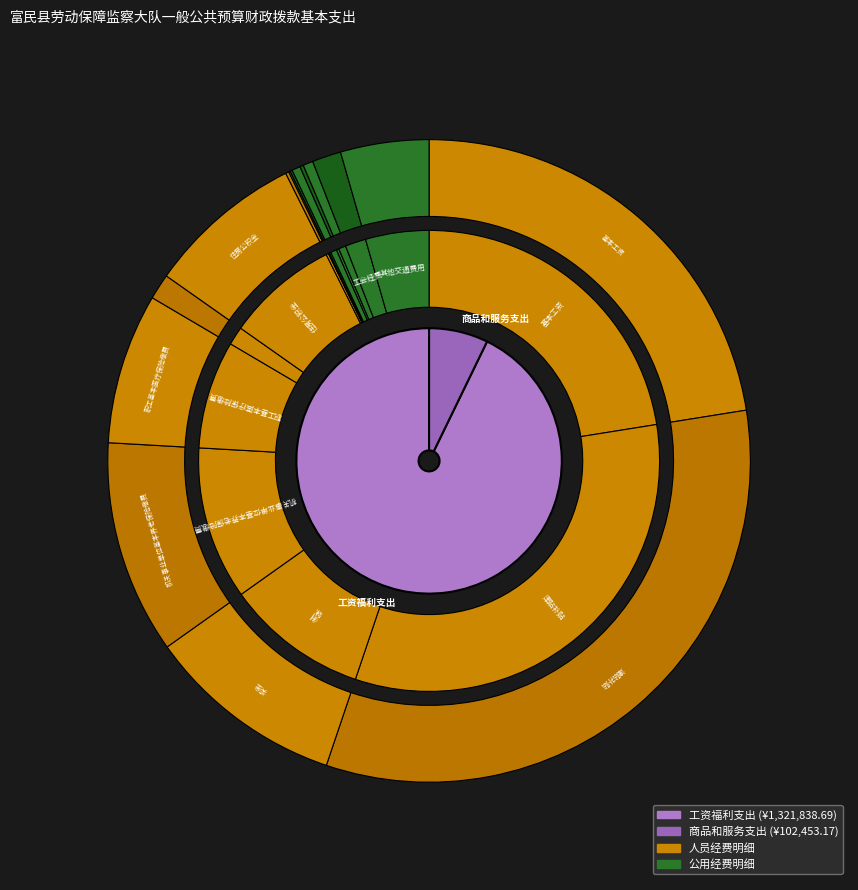

To the nearest percent, what is the combined percentage of 职工基本医疗保险缴费 and 基本工资?

32%